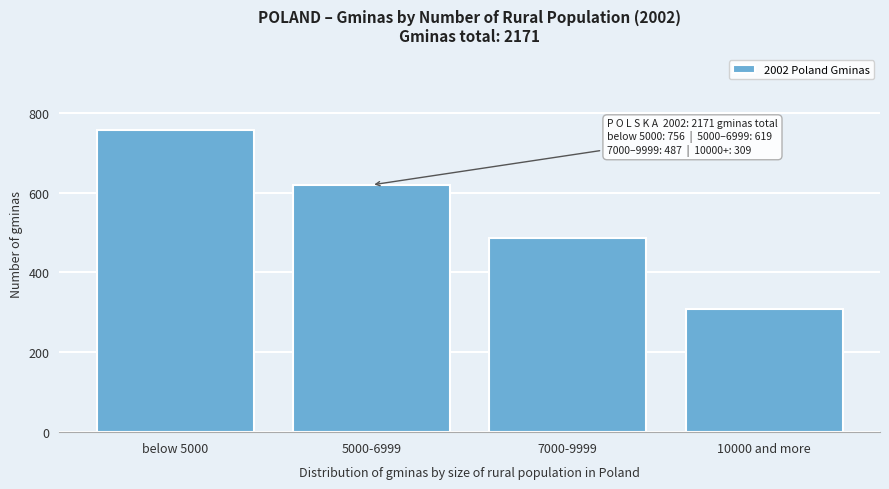

Reading right to left, list all the values displayed in this chart.

10000 and more=309	7000-9999=487	5000-6999=619	below 5000=756